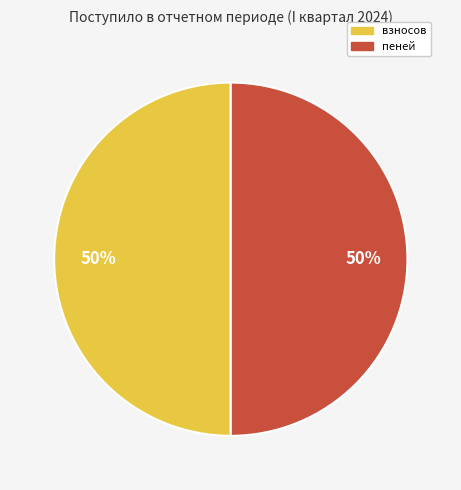

To the nearest percent, what is the average slice percentage?

50%